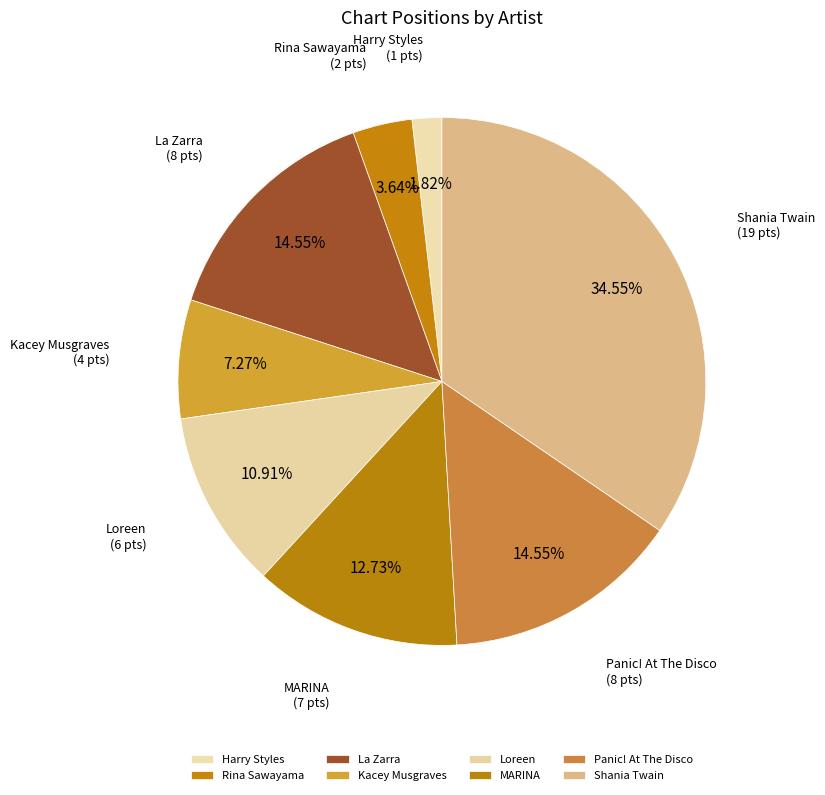

How many slices are in this pie chart?

8